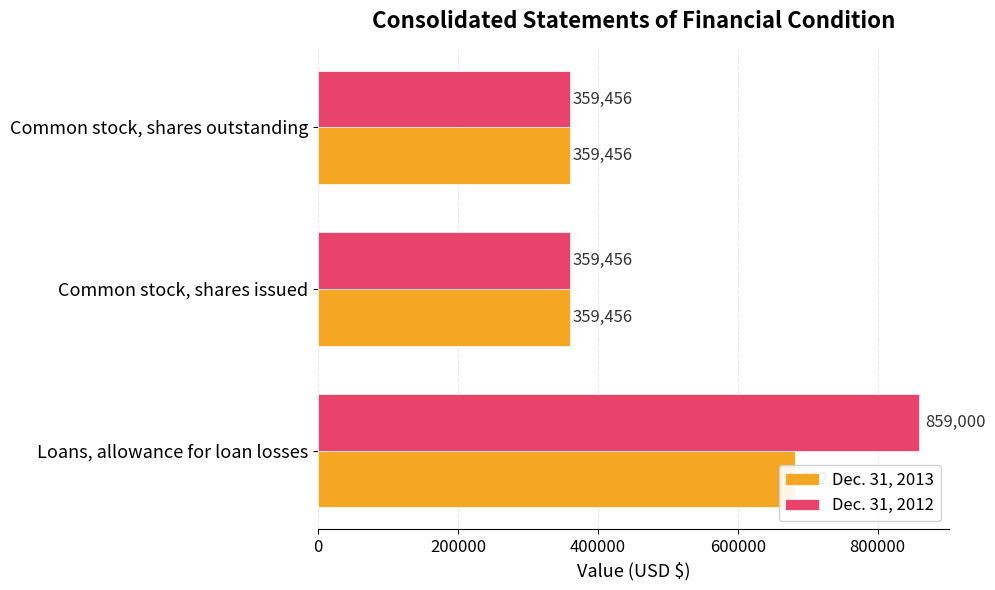

What is the total value across all series at Common stock, shares outstanding?

718912